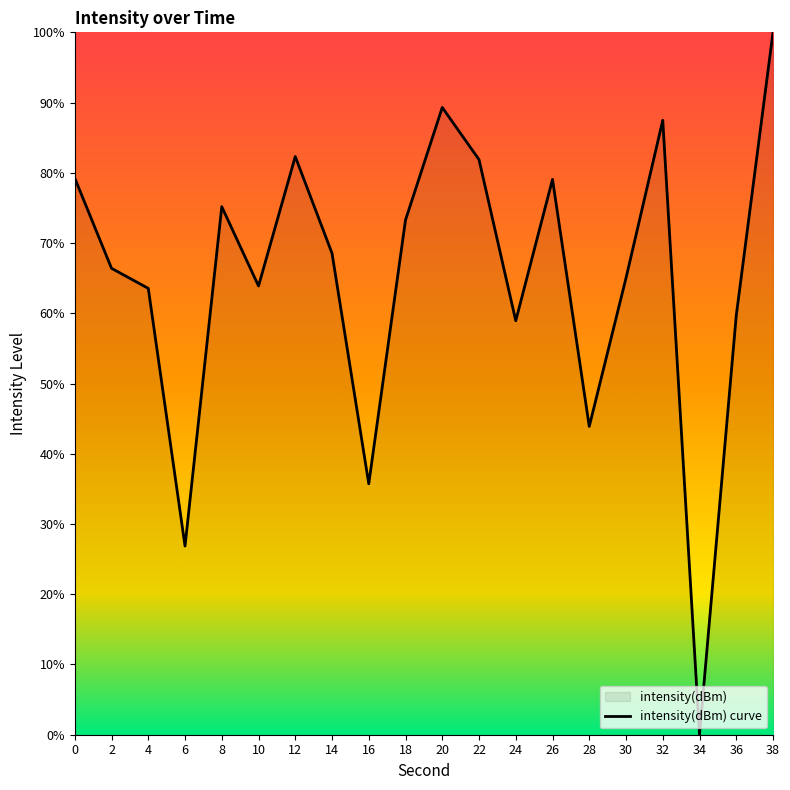

What is the change in value from 32 to 38?

+12.5